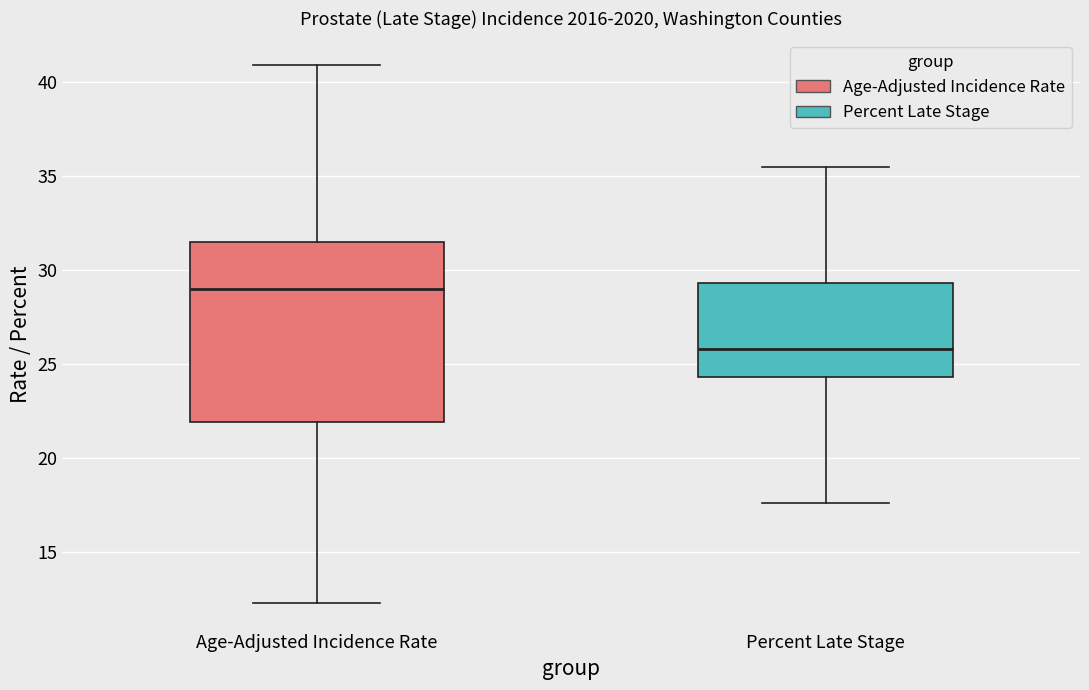

Which box is the tallest, from its lower edge to its upper edge?

Age-Adjusted Incidence Rate